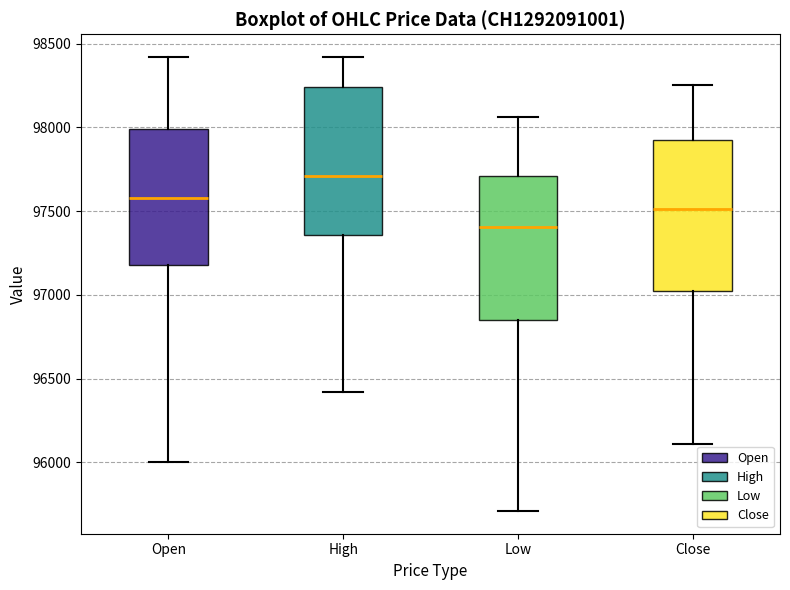

Reading left to right, transcribe this box plot: for each box, give where its median line is, the range the box spans, and where its two whiskers end, as read against the y-axis. The values are not printed on the chart, so give them approximately, as read against the axis.

Open: median 97600, box 97200 to 98000, whiskers 96000 to 98400
High: median 97700, box 97350 to 98250, whiskers 96400 to 98400
Low: median 97400, box 96850 to 97700, whiskers 95700 to 98050
Close: median 97500, box 97000 to 97900, whiskers 96100 to 98250